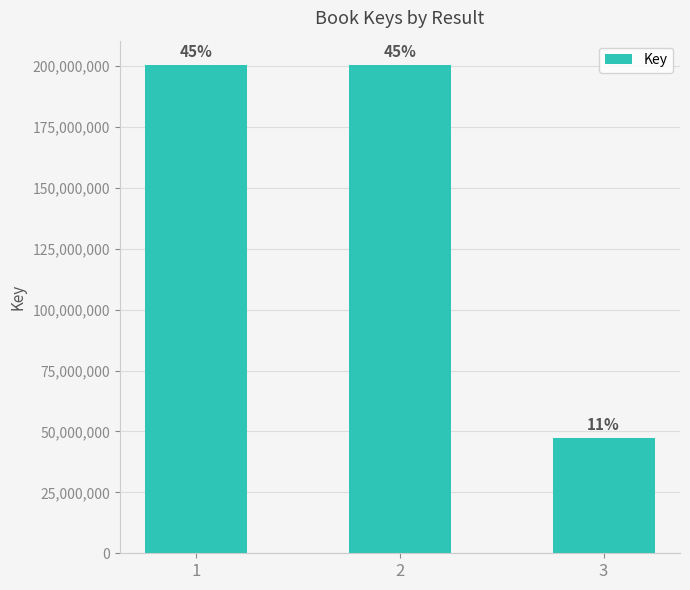

The value at 3 is 47234457. True or false?

True